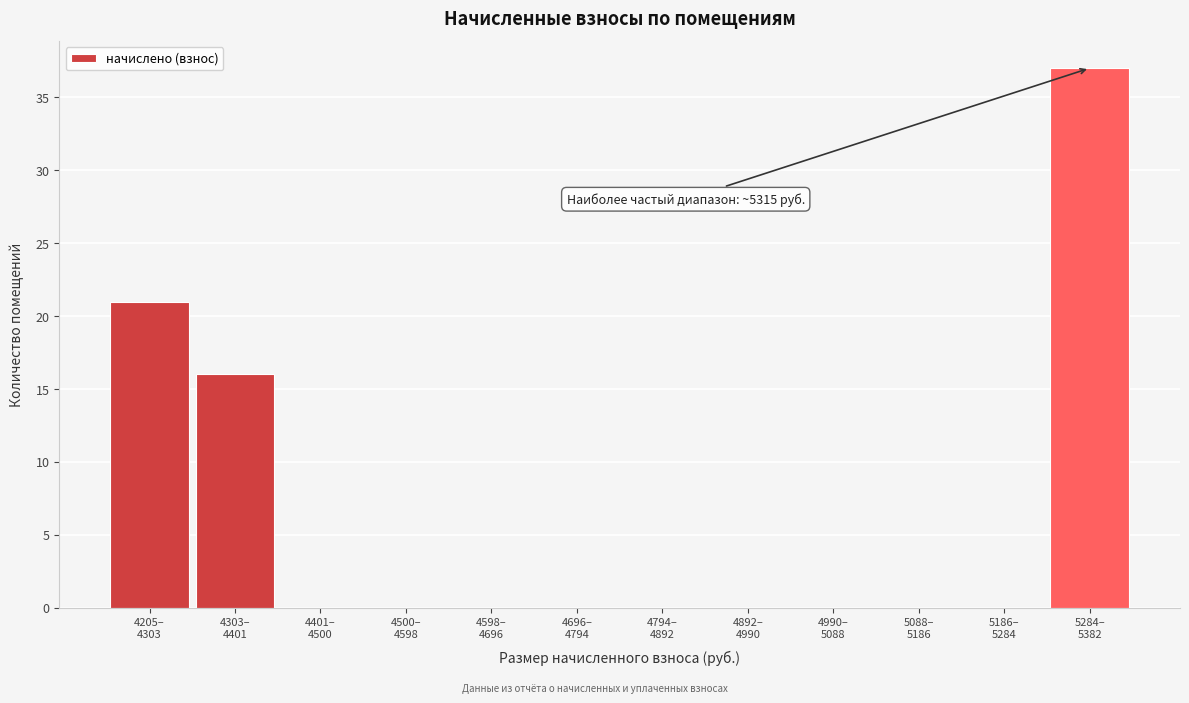

What is the maximum value shown in the chart?

37